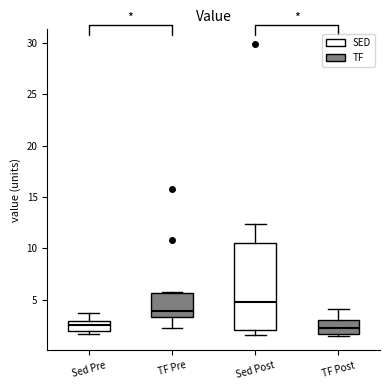

Reading left to right, read every box against the y-axis: the position of its median line, the range the box covers, and the ends of its whiskers. The values are not printed on the chart, so give them approximately, as read against the axis.

Sed Pre: median 2.5, box 2.0 to 3.0, whiskers 1.5 to 3.5
TF Pre: median 4.0, box 3.5 to 5.5, whiskers 2.5 to 6.0
Sed Post: median 5.0, box 2.0 to 10.5, whiskers 1.5 to 12.5
TF Post: median 2.5, box 1.5 to 3.0, whiskers 1.5 (just below the box's lower edge) to 4.0